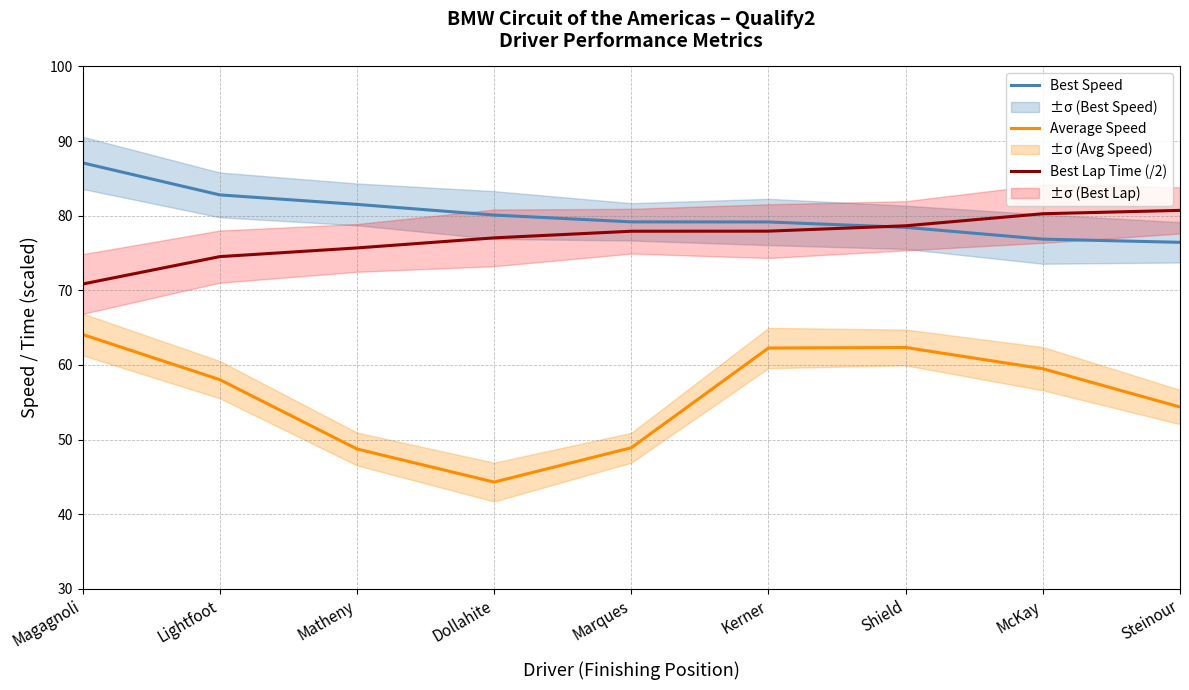

Reading left to right, what are all the values shown in this chart?

Best Speed: 87.1	82.8	81.5	80.1	79.2	79.2	78.4	76.9	76.4
Average Speed: 64.1	58.0	48.7	44.3	48.9	62.3	62.3	59.5	54.4
Best Lap Time (/2): 70.8	74.5	75.7	77.0	77.9	77.9	78.6	80.3	80.7